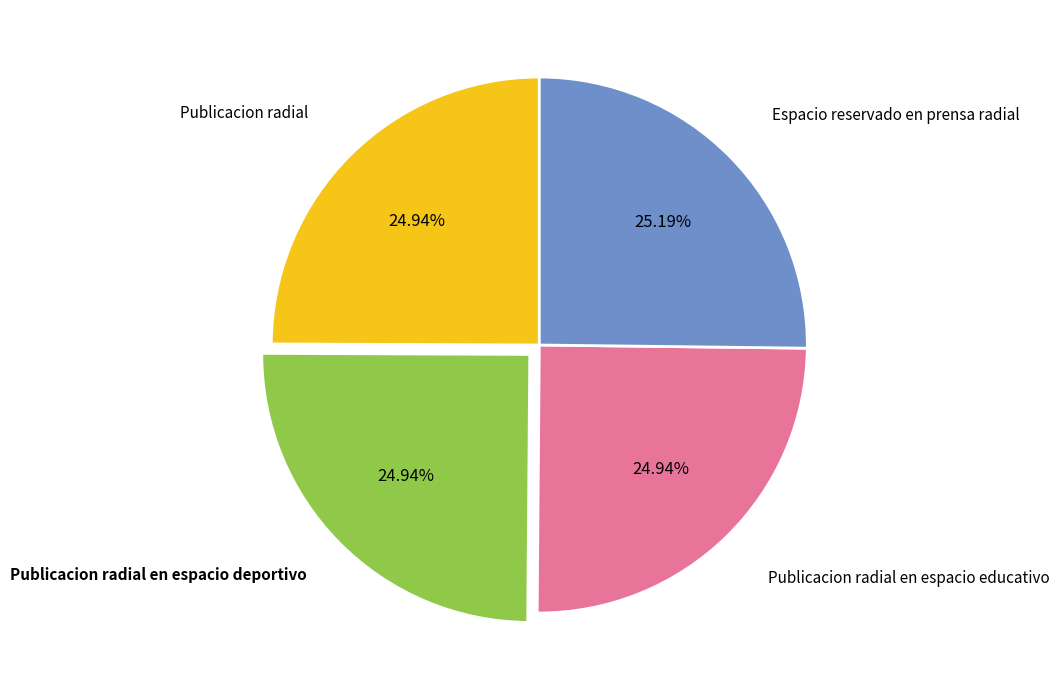

Is there a majority slice in this chart?

No